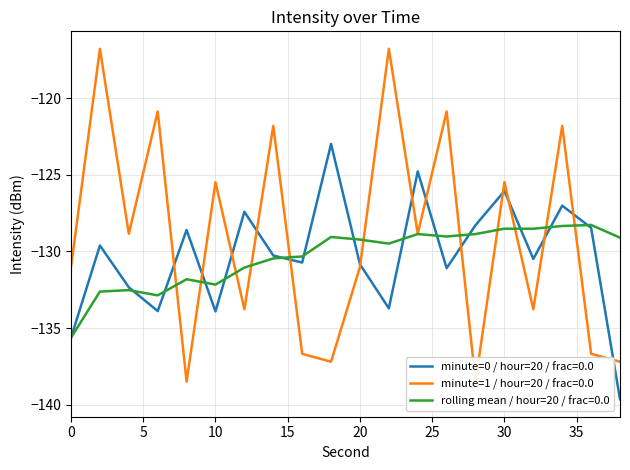

Which series has the widest spread of values?

minute=1 (readings 31-50)